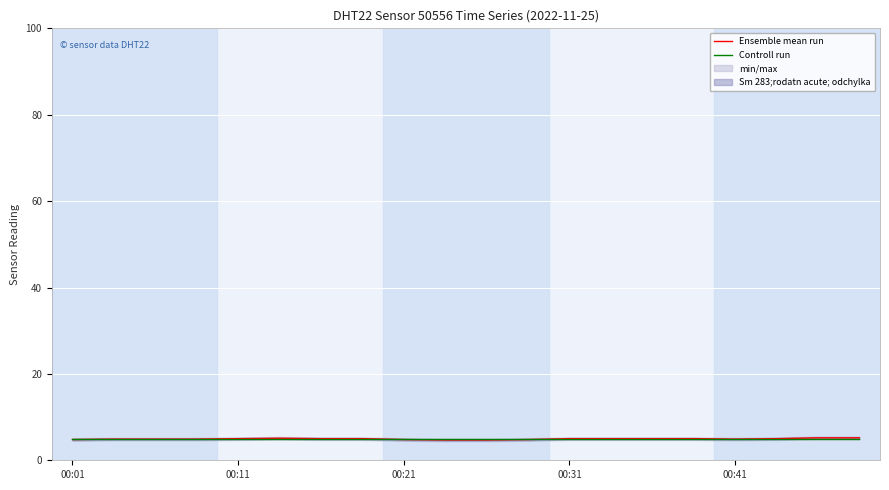

What is the spread (max minus min) of values at 14?

0.1